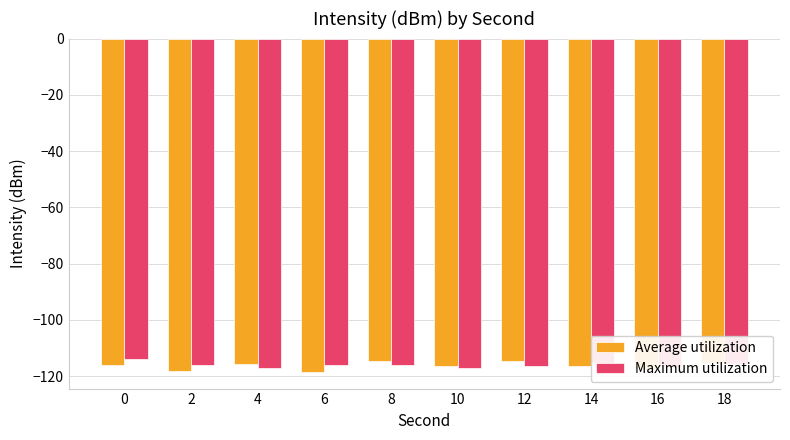

Is the value of Average utilization at 12 greater than the value of Maximum utilization at 10?

Yes